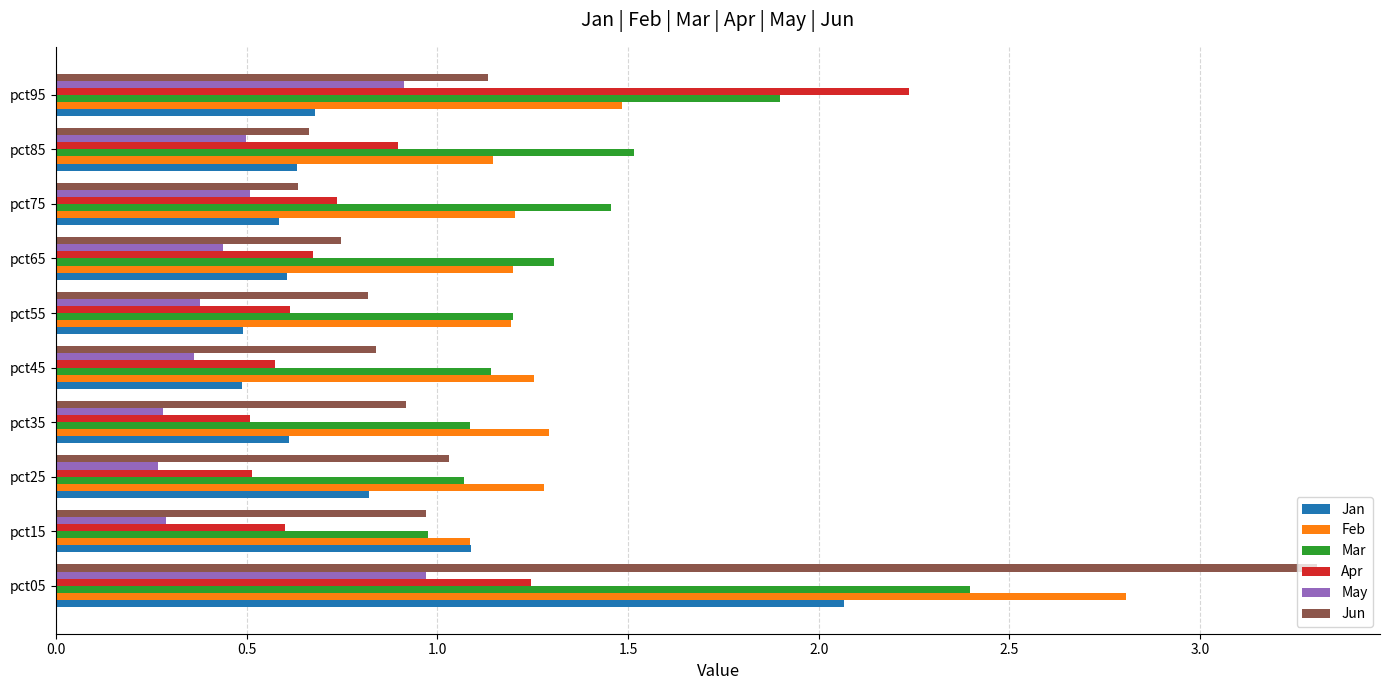

The value of Apr at pct25 is 0.5. True or false?

True